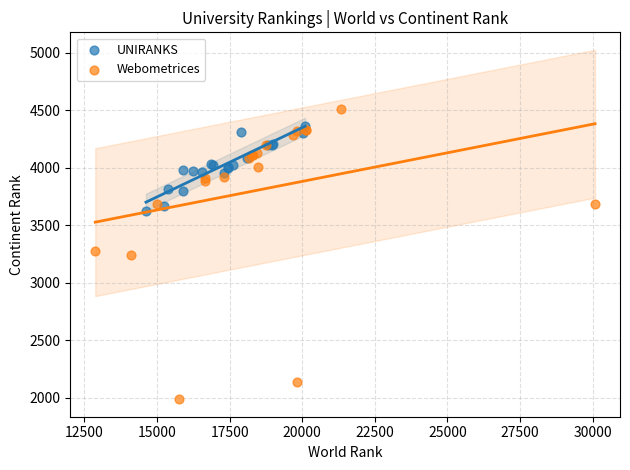

Which series contains the lowest Y value?

Webometrices